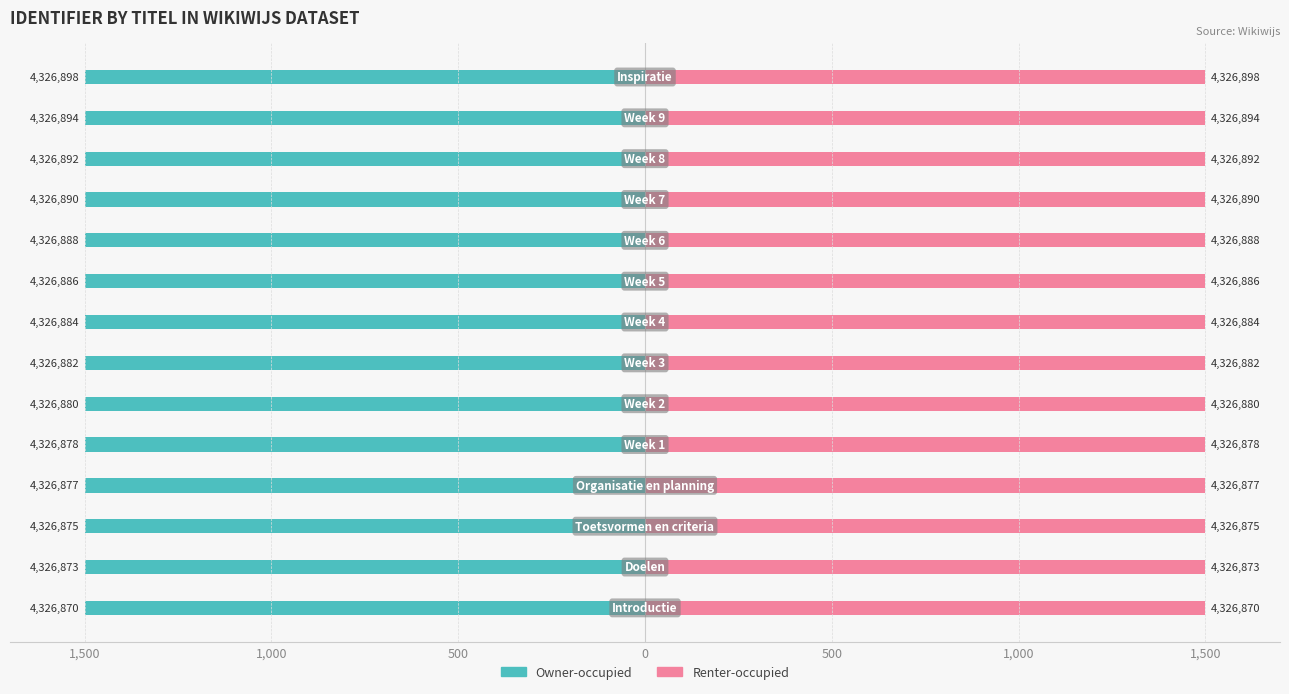

Which series changed the most between 1,000 and 9?

Owner-occupied